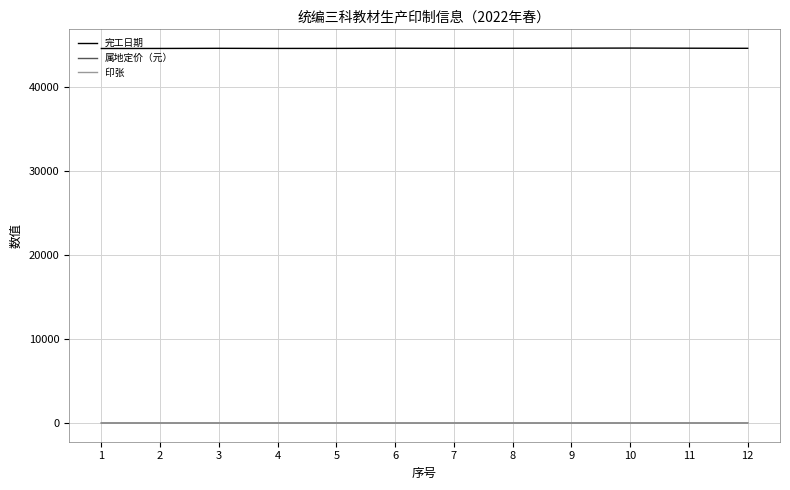

What is the difference between the maximum and minimum values in the 属地定价（元） series?

4.5